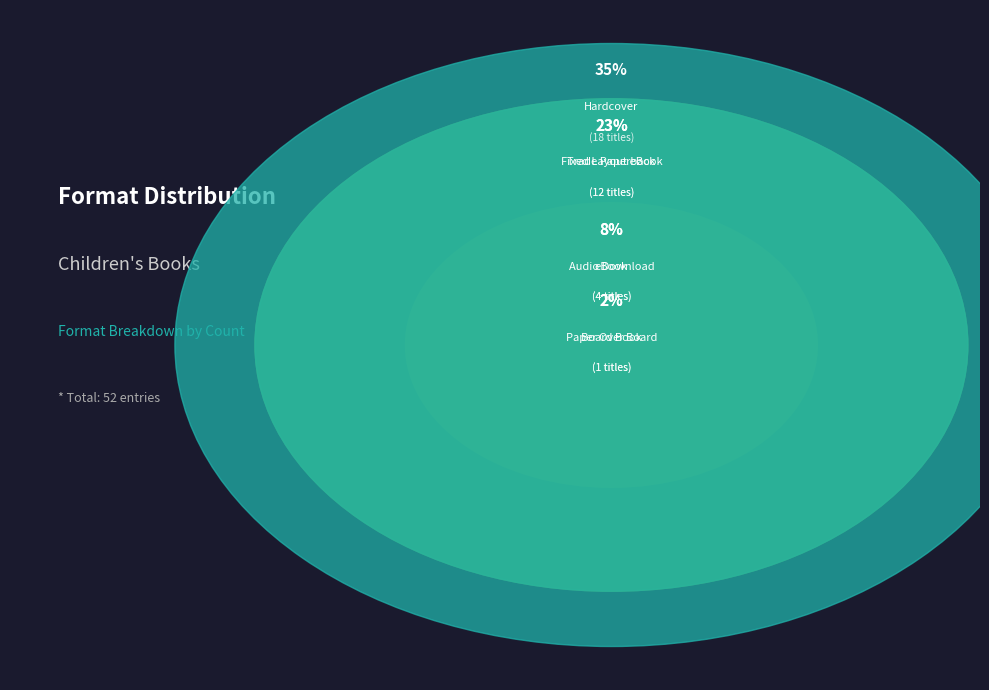

Is Trade Paperback the majority of the pie?

No